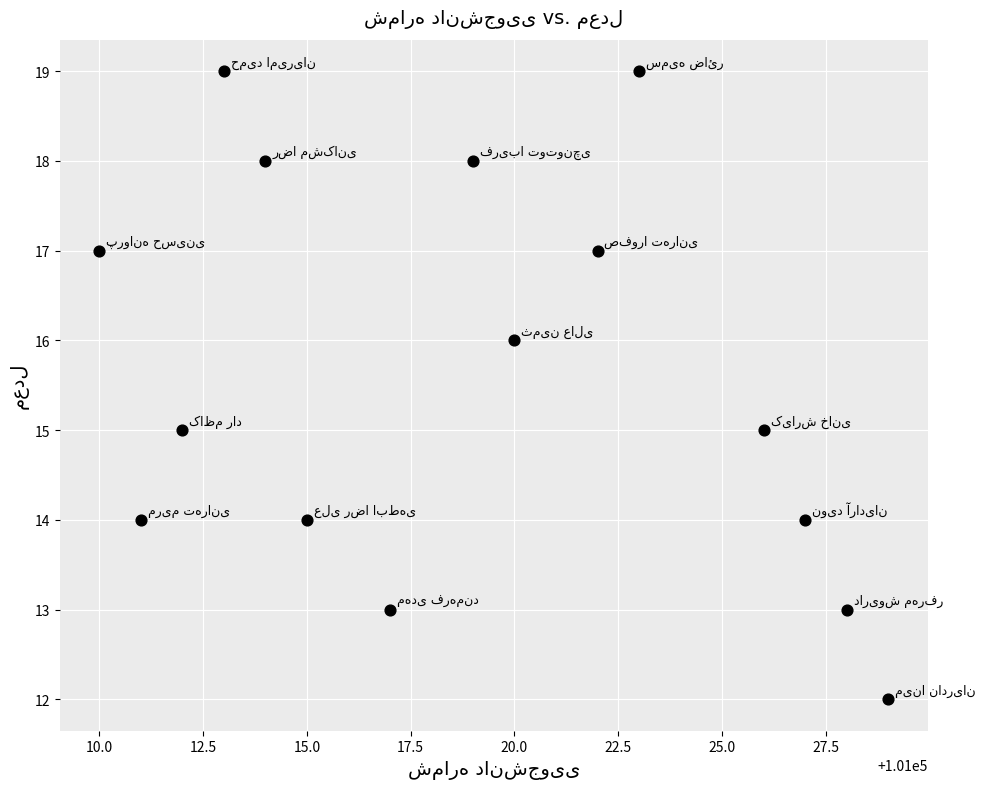

What is the range of X values (max minus min)?

19